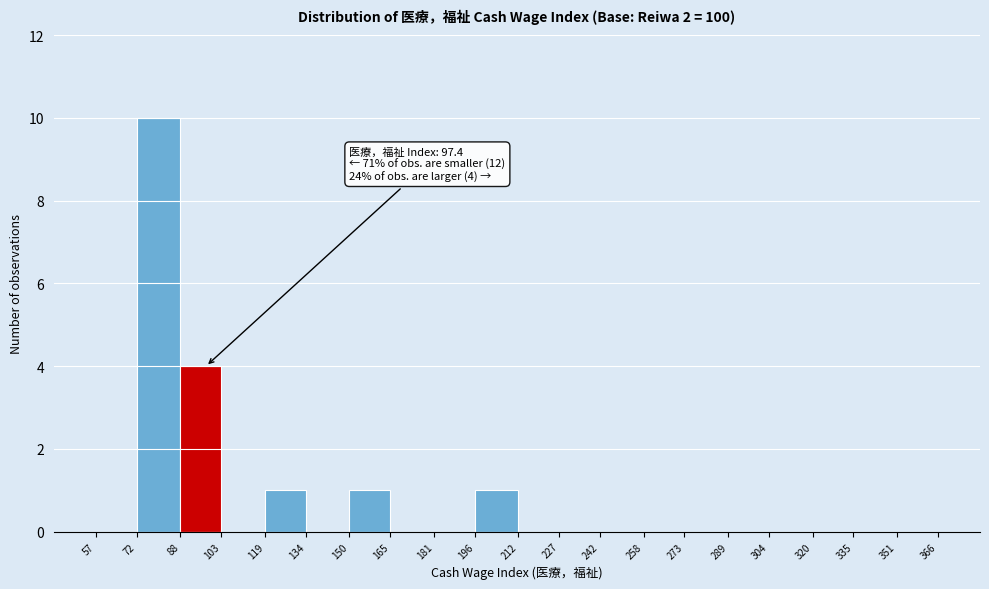

Over which range of the x-axis is the bar tallest?

72 to 88